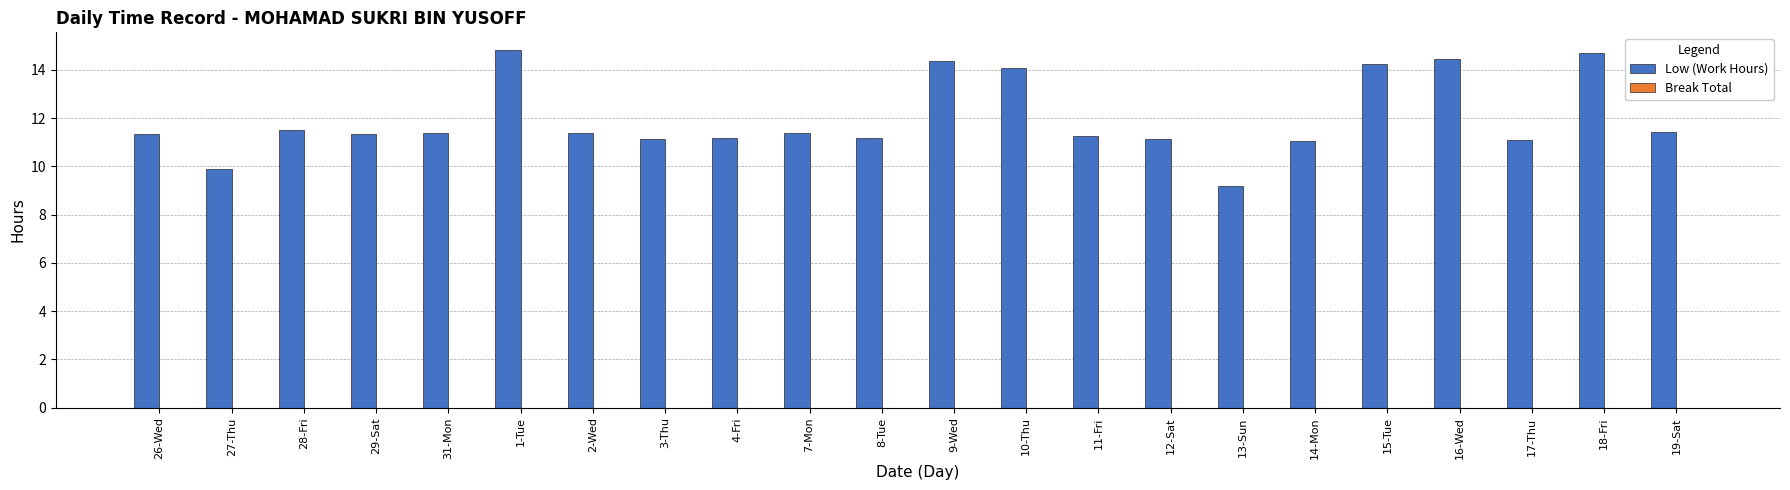

The value at 26-Wed is 3.3. True or false?

False